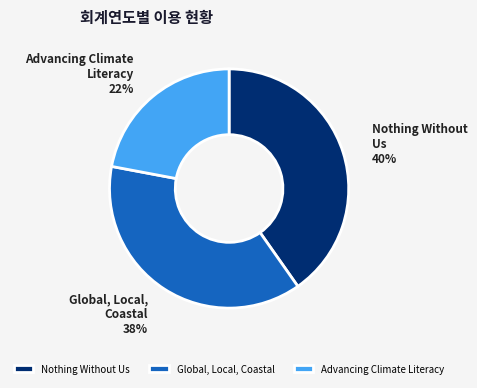

What is the smallest slice in the pie chart?

Advancing Climate Literacy